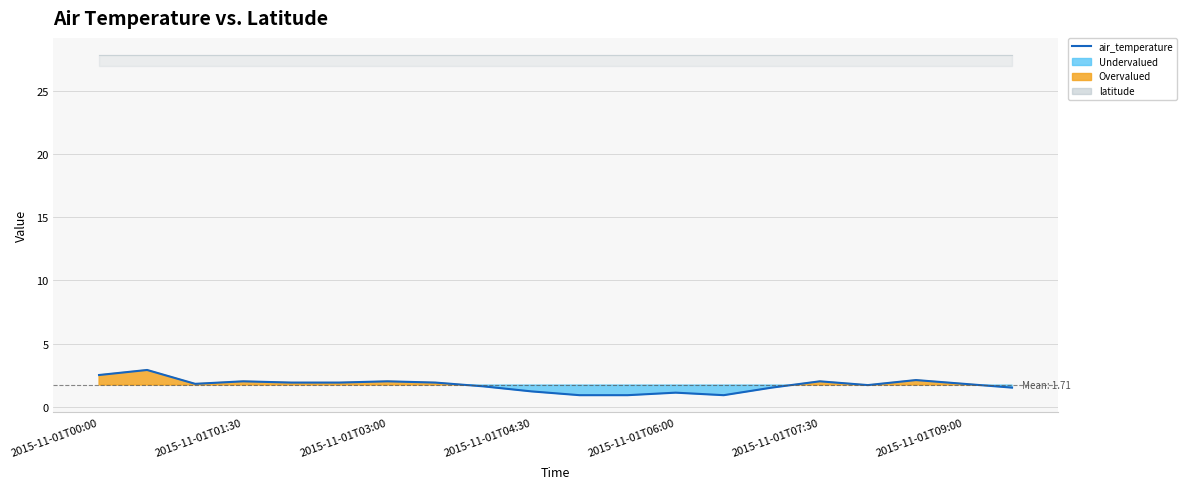

Rank the categories by value from lowest to highest.

10, 11, 13, 12, 9, 14, 19, 8, 16, 2015-11-01T03:00, 18, 2015-11-01T06:00, 2015-11-01T07:30, 7, 2015-11-01T04:30, 2015-11-01T09:00, 15, 17, 2015-11-01T00:00, 2015-11-01T01:30